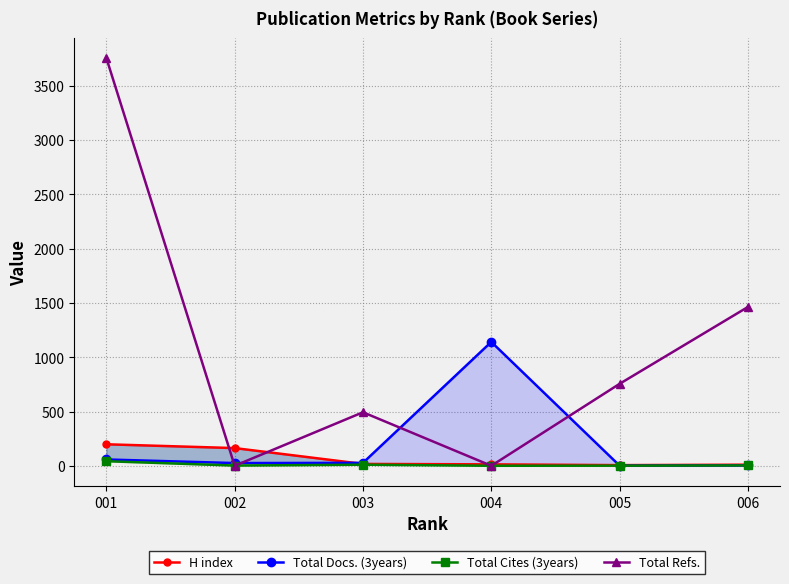

What is the sum of the H index values at 003 and 006?

27